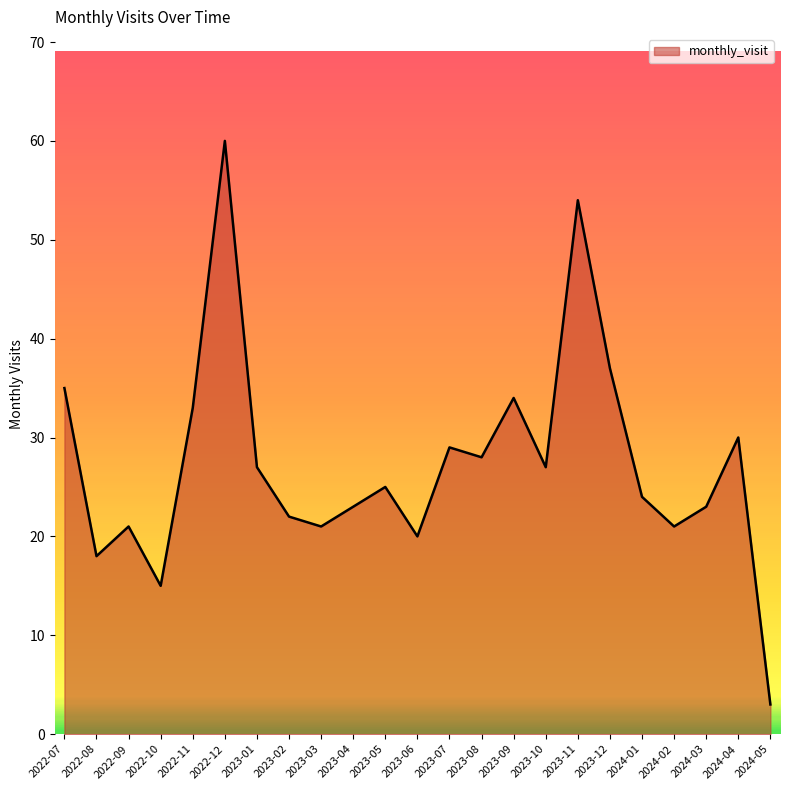

Where is the data nearest to the value 31?

2024-04